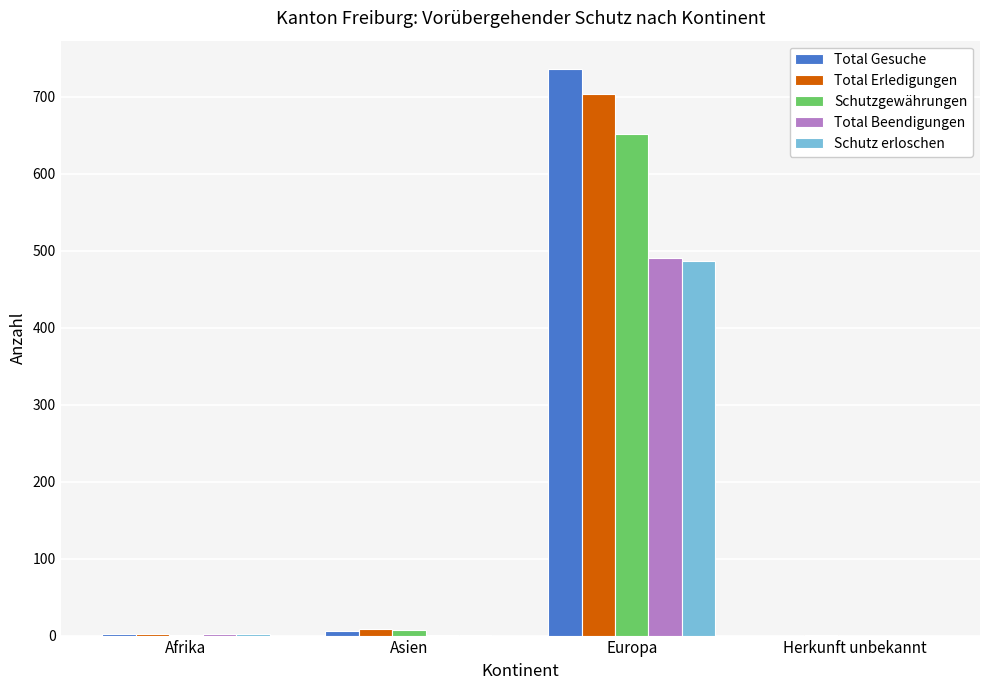

What is the maximum value shown in the chart?

736